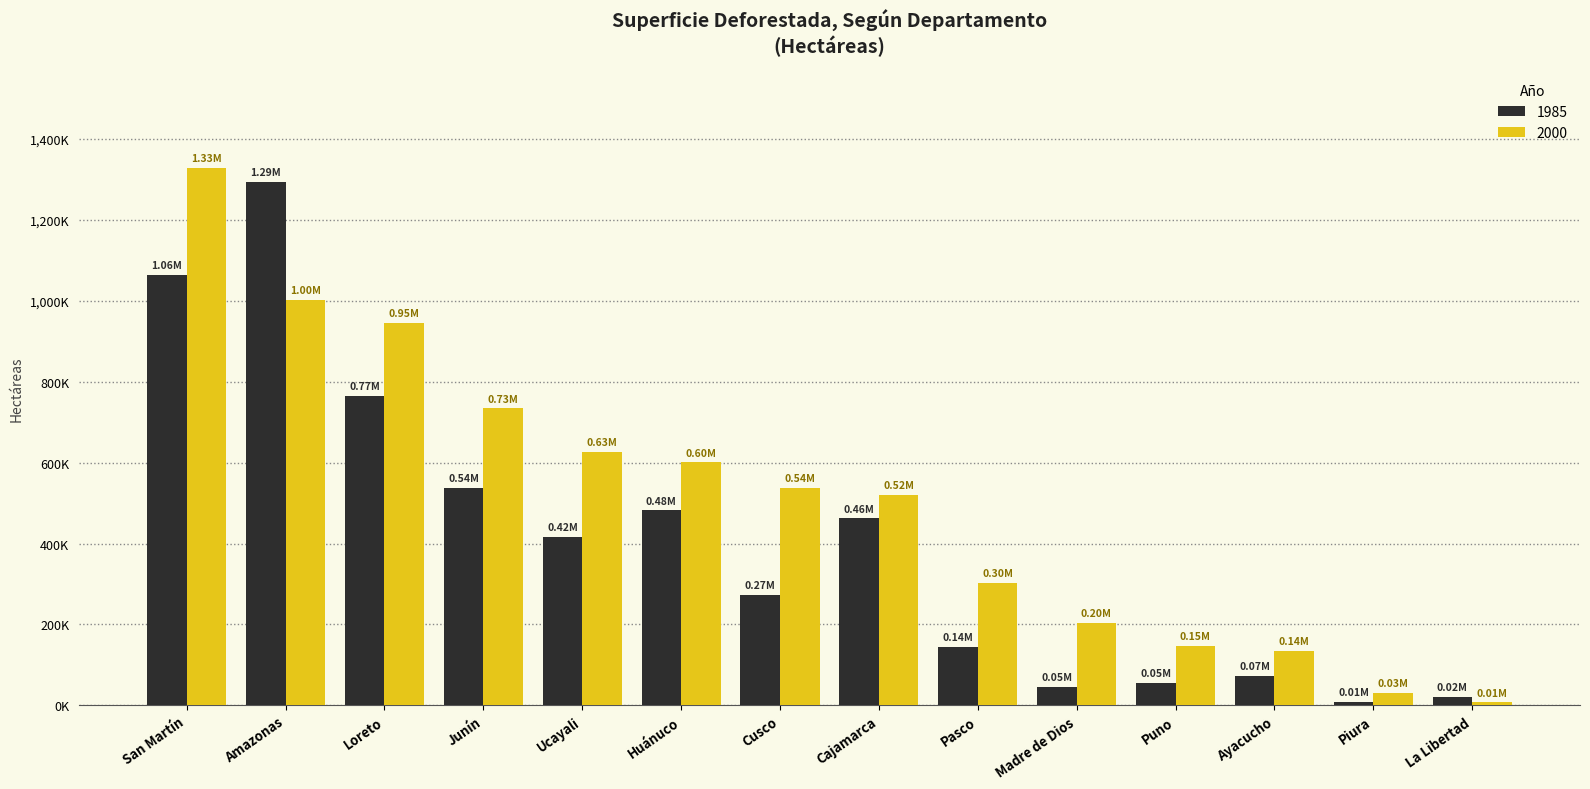

Are the bars grouped side by side (vs. stacked)?

Yes